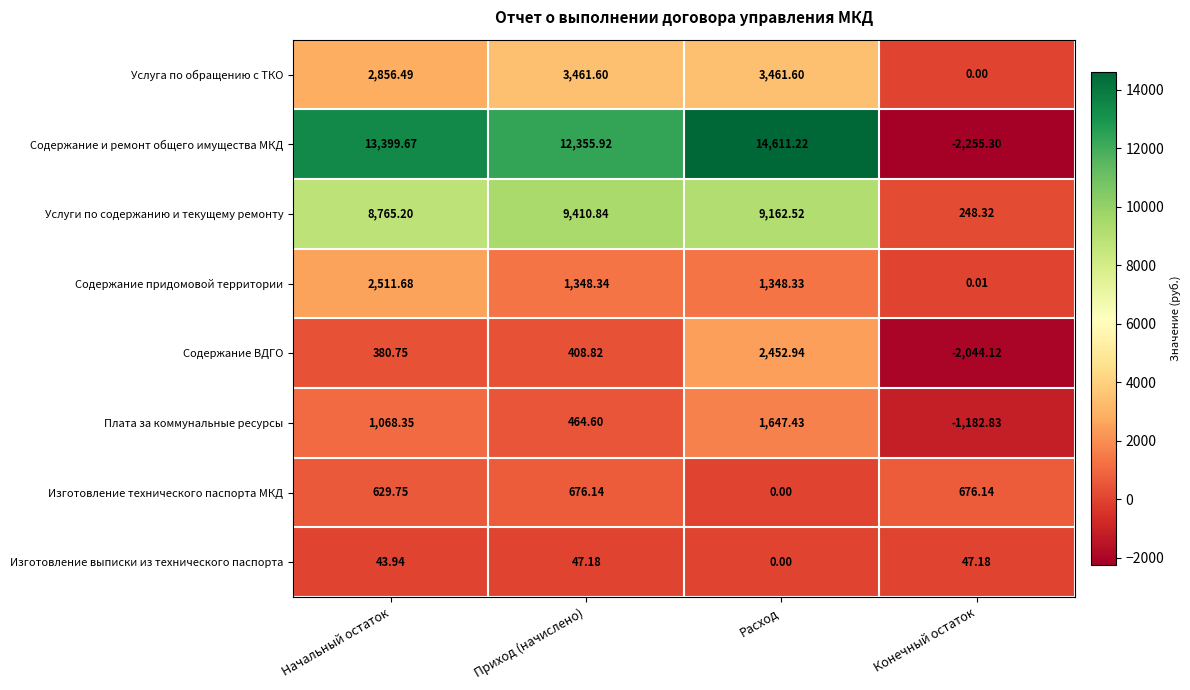

At which label is Изготовление технического паспорта МКД closest to 338?

Начальный остаток